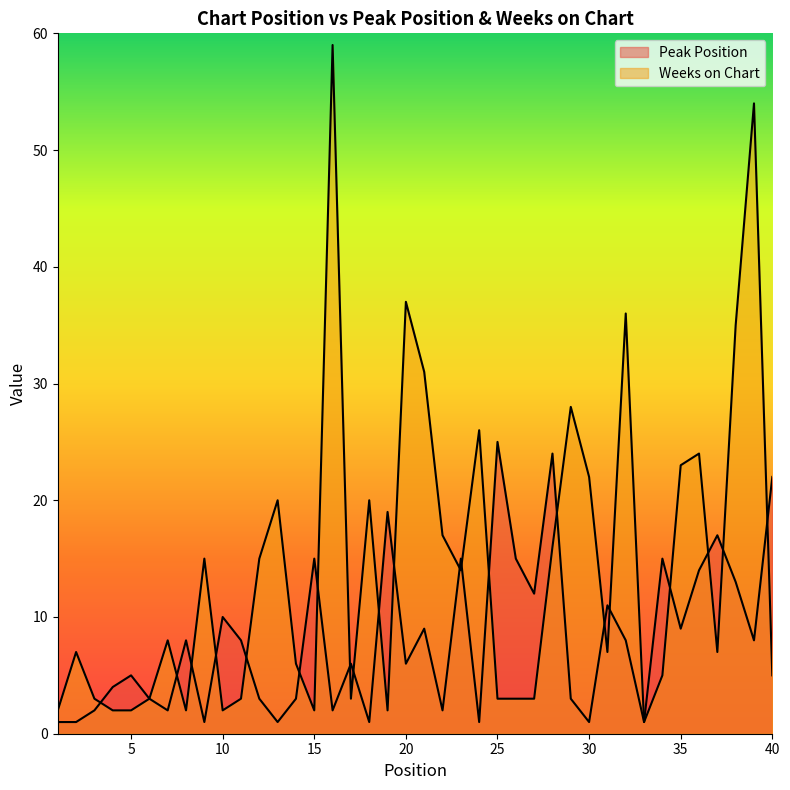

Rank the categories by Peak Position value from lowest to highest.

1, 2, 9, 13, 18, 24, 30, 33, 3, 7, 16, 22, 6, 12, 14, 29, 4, 5, 17, 20, 8, 11, 32, 39, 21, 35, 10, 31, 27, 38, 36, 15, 23, 26, 34, 37, 19, 40, 28, 25